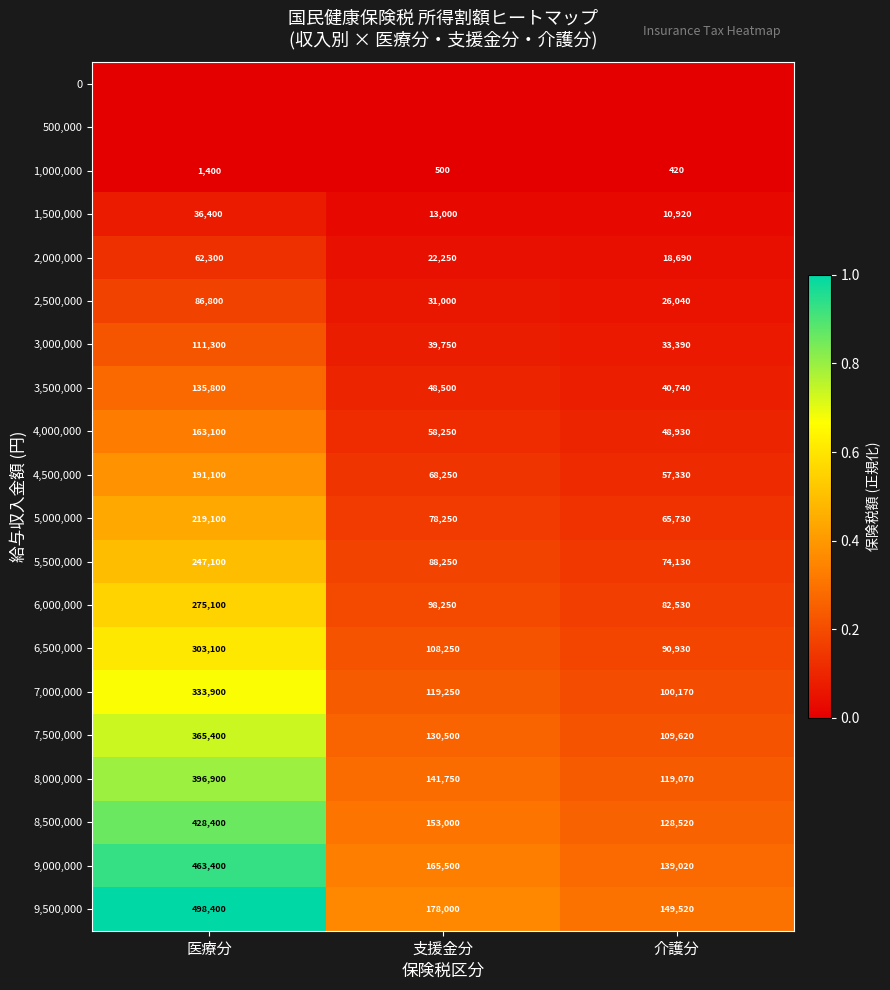

The 3,000,000 series shows 39750 at 支援金分. True or false?

True